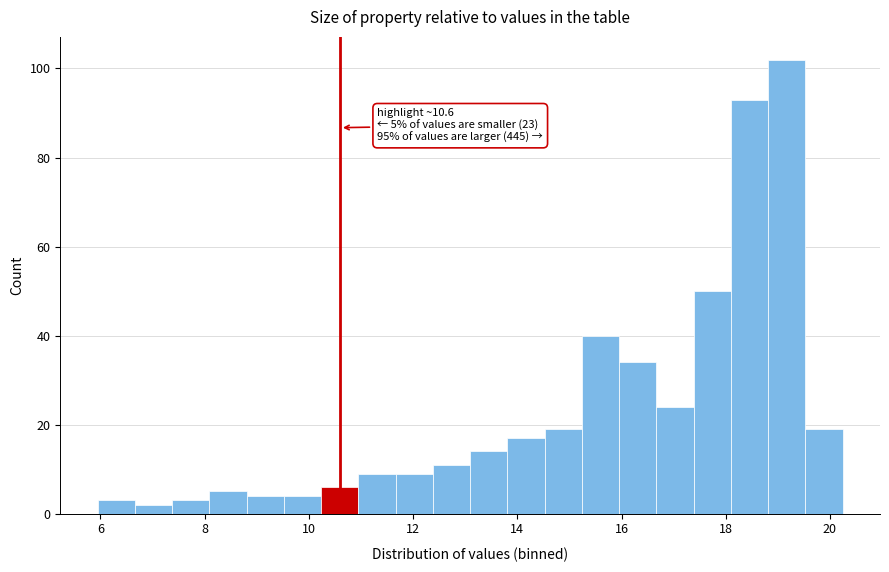

Read against the x-axis, roughly where is the centre of the tallest bar?

19.2